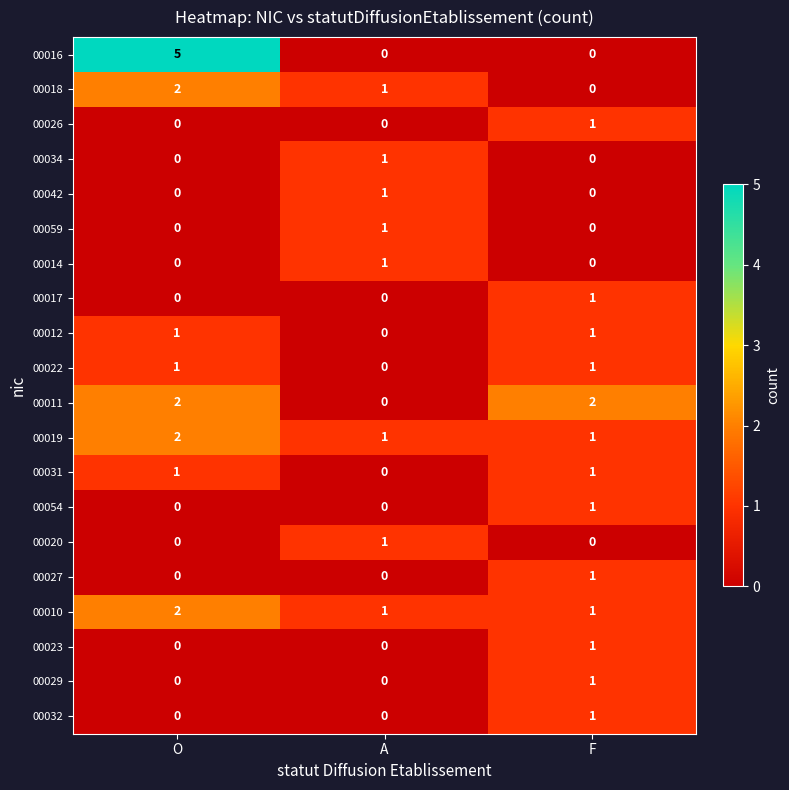

The value of 00018 at F is 0. True or false?

True